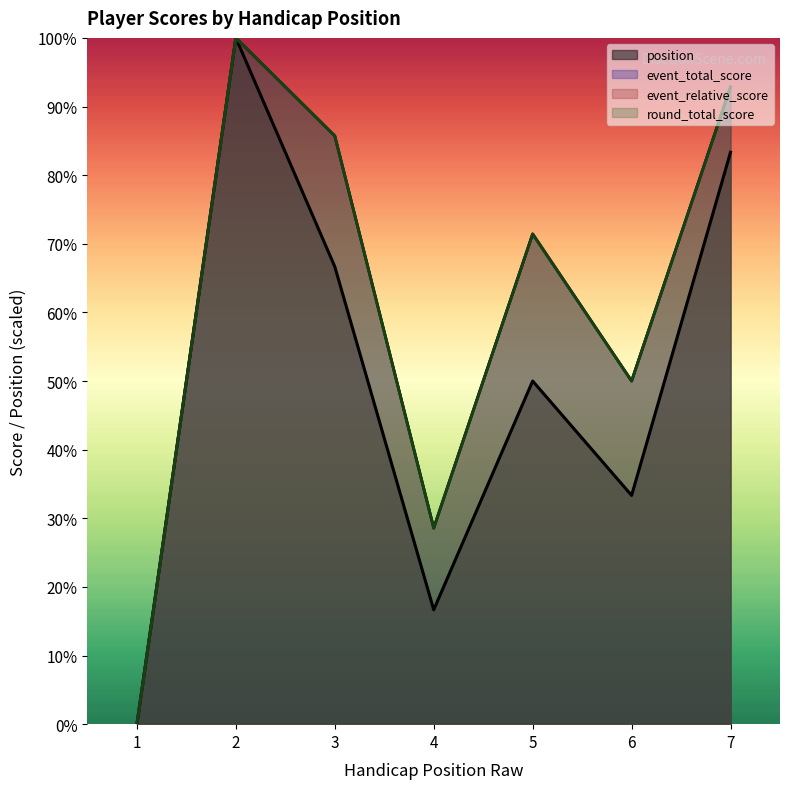

True or false: round_total_score and event_total_score cross at least once.

False